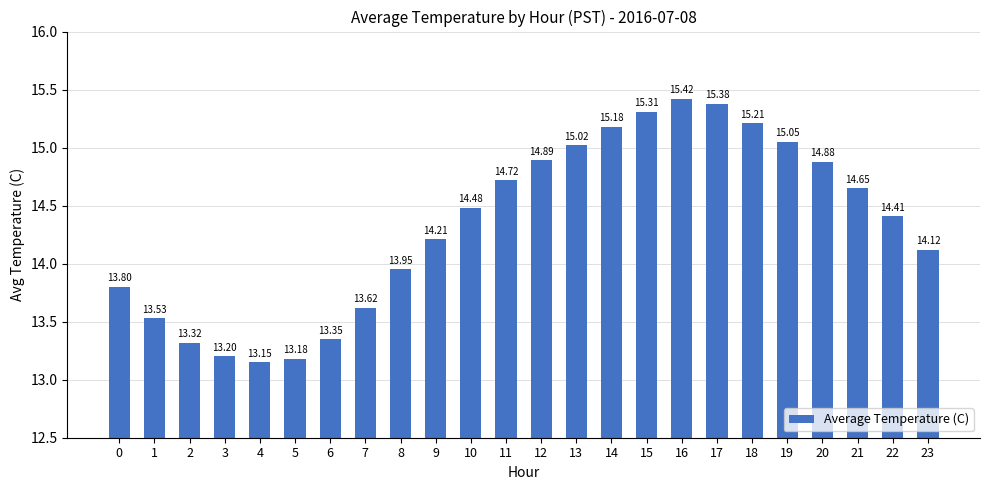

What is the greatest value displayed?

15.4